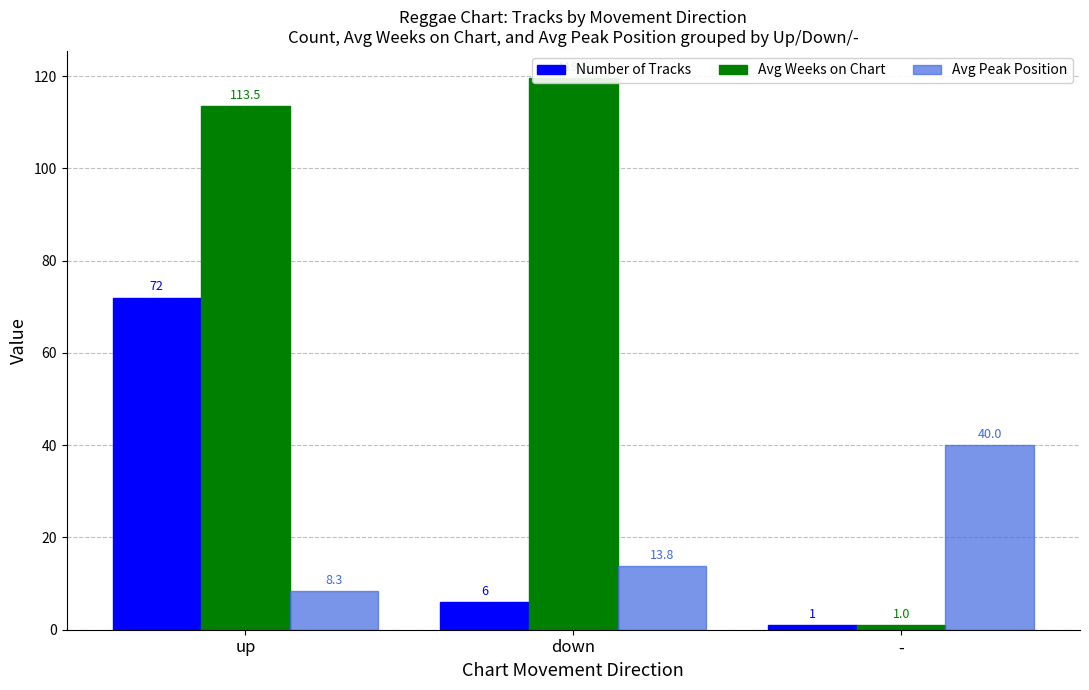

True or false: Avg Weeks on Chart has a value of 185.2 at down.

False